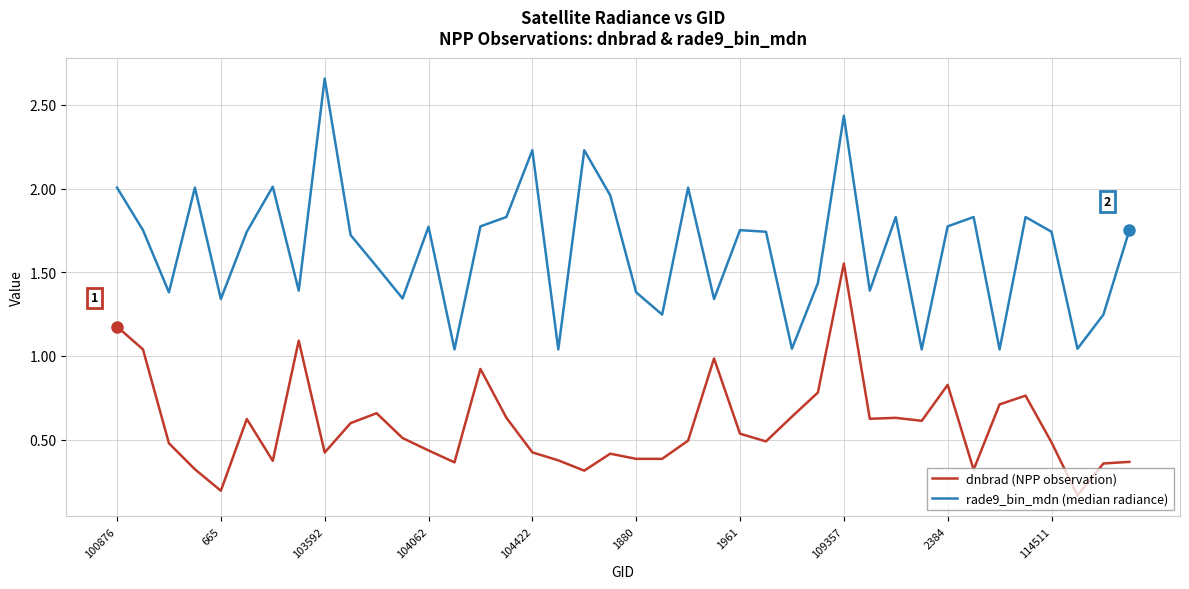

Which series has the largest total across all categories?

rade9_bin_mdn (median radiance)